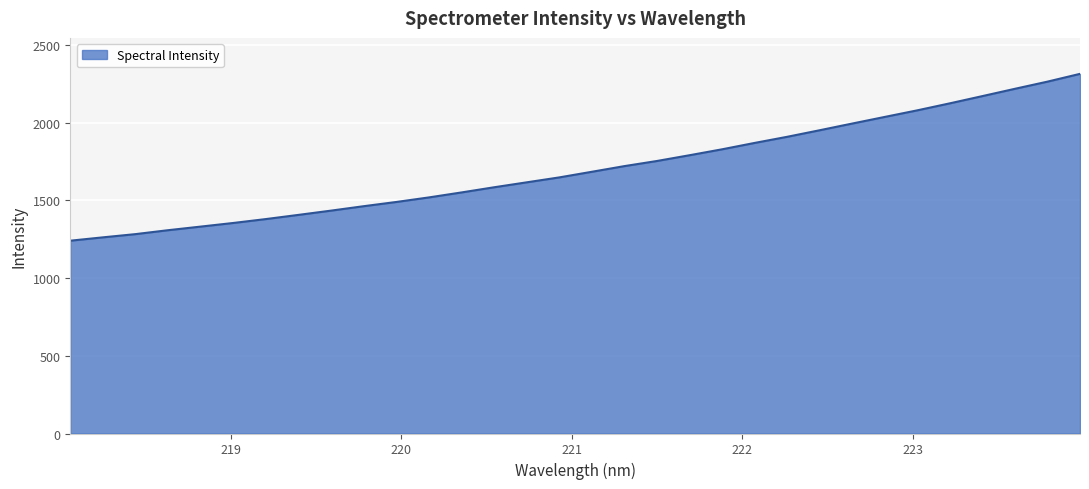

What is the minimum value shown in the chart?

1240.5